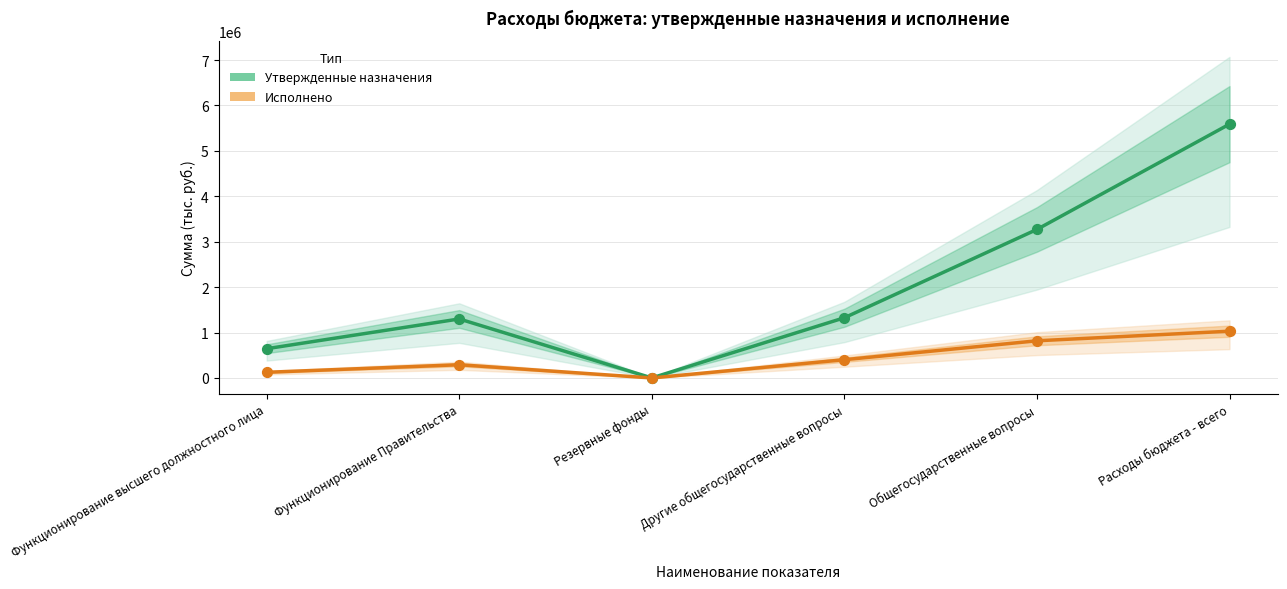

Which series has the widest spread of Y values?

Утвержденные назначения